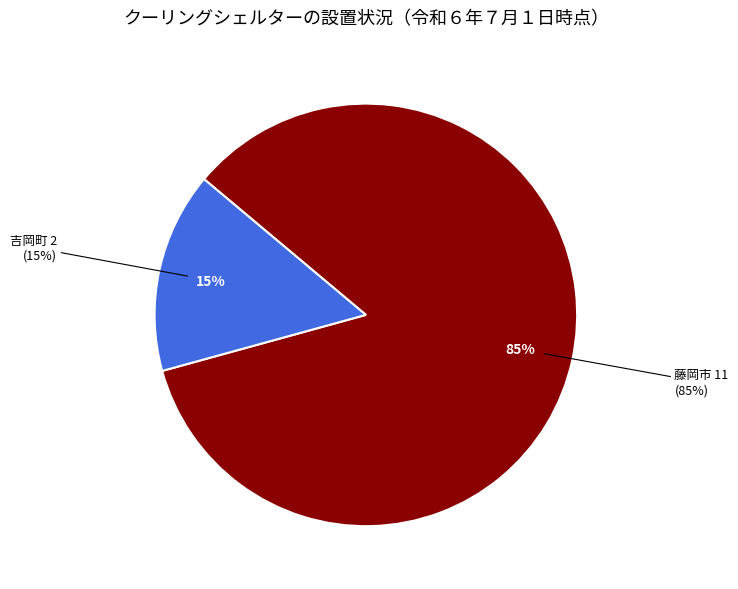

To the nearest percent, what portion does 藤岡市 (11) represent?

85%